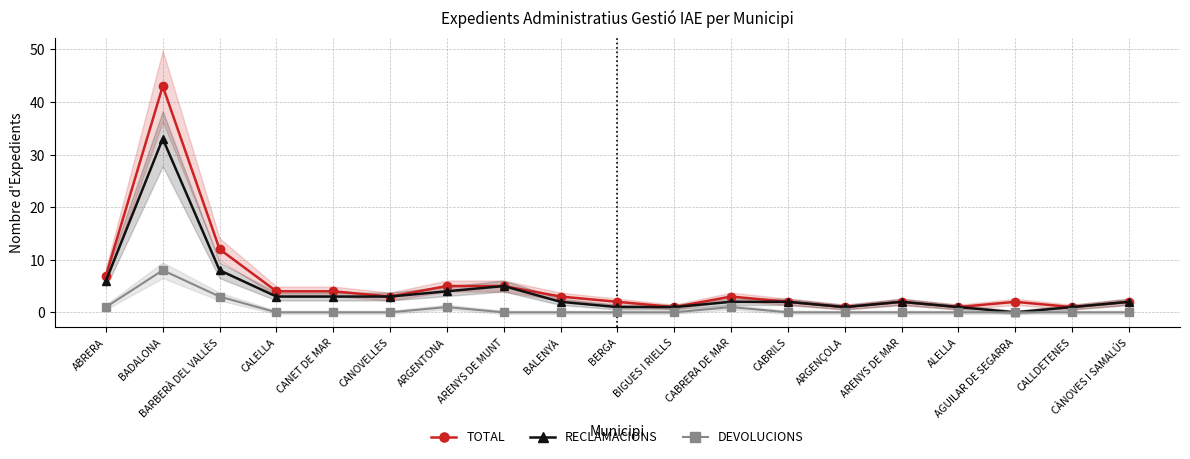

How many interior local valleys does the RECLAMACIONS series have?

2